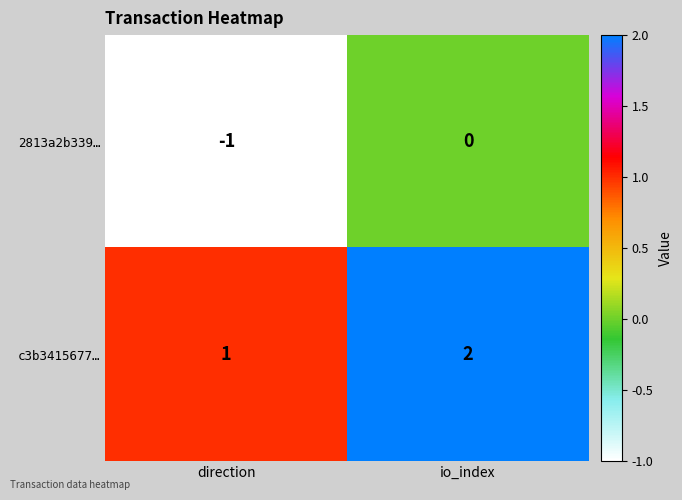

What is the spread (max minus min) of values at io_index?

2